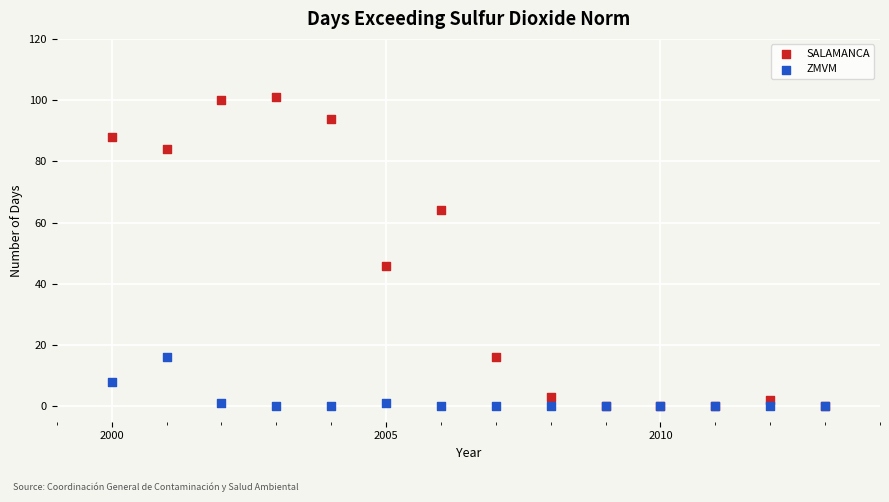

In the SALAMANCA series, what Y value is closest to 50?

46